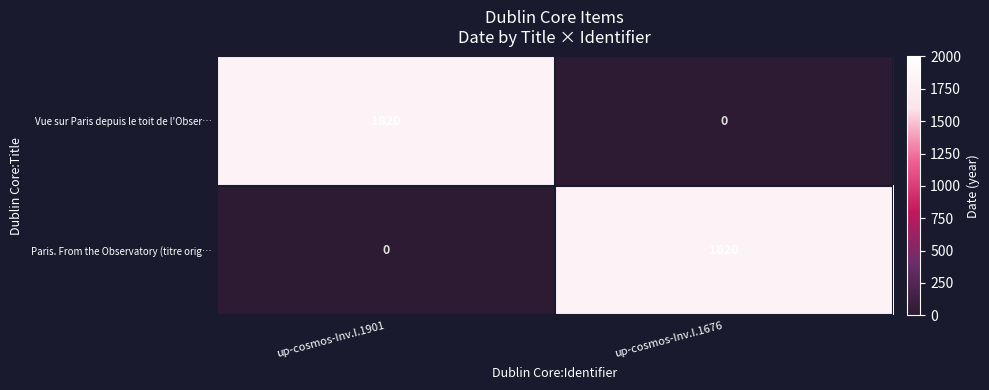

Is the value of Paris. From the Observatory (titre orig… at up-cosmos-Inv.I.1676 greater than the value of Vue sur Paris depuis le toit de l'Obser… at up-cosmos-Inv.I.1676?

Yes